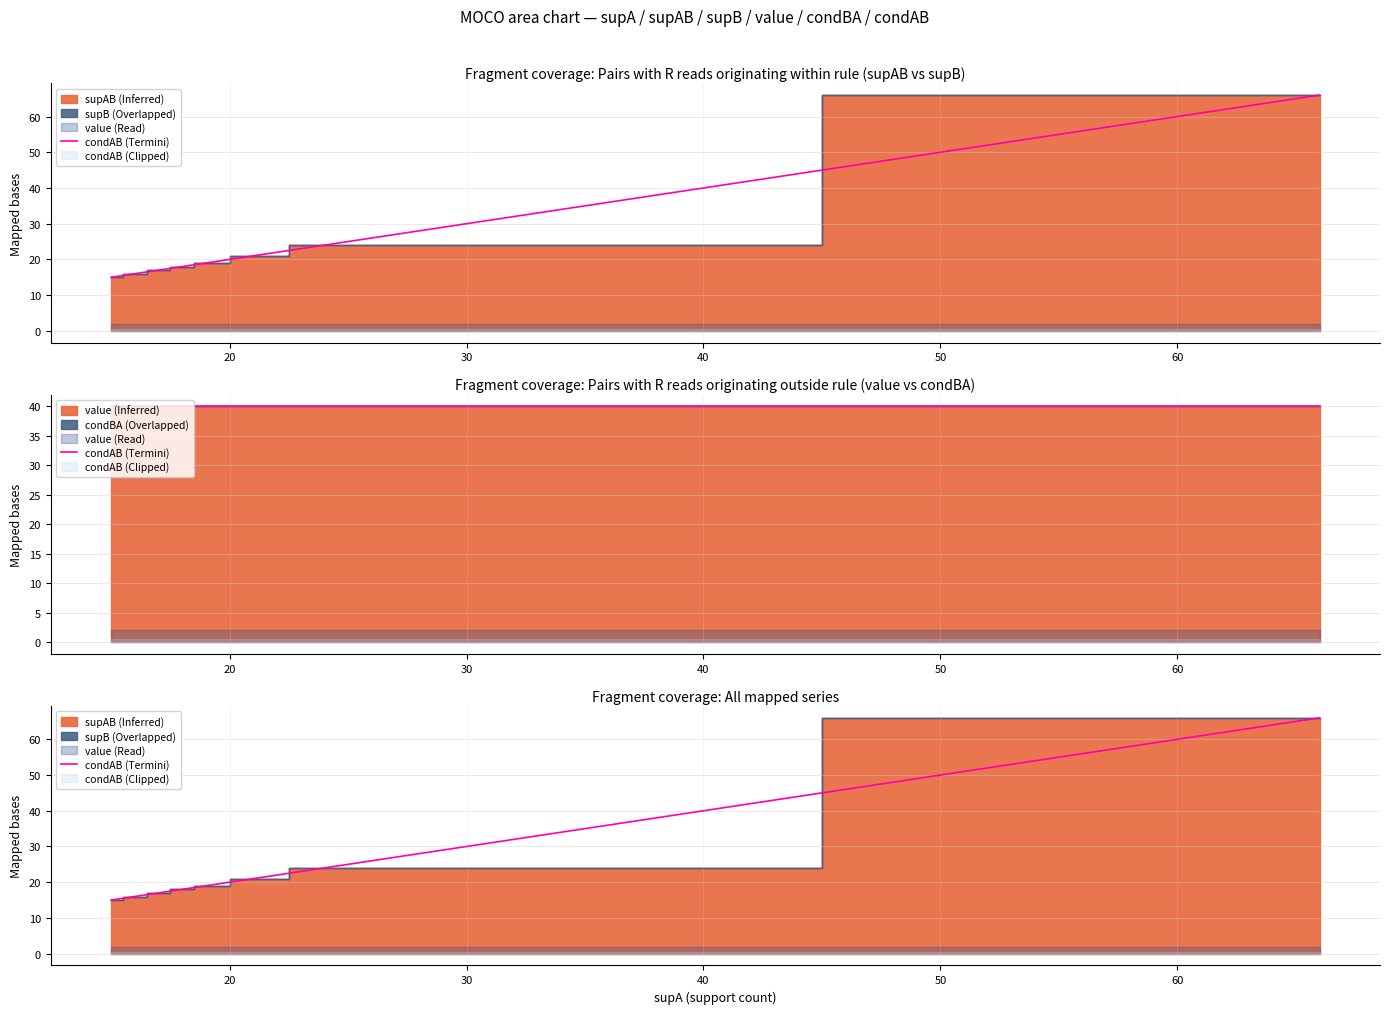

How many lines are shown in the chart?

1